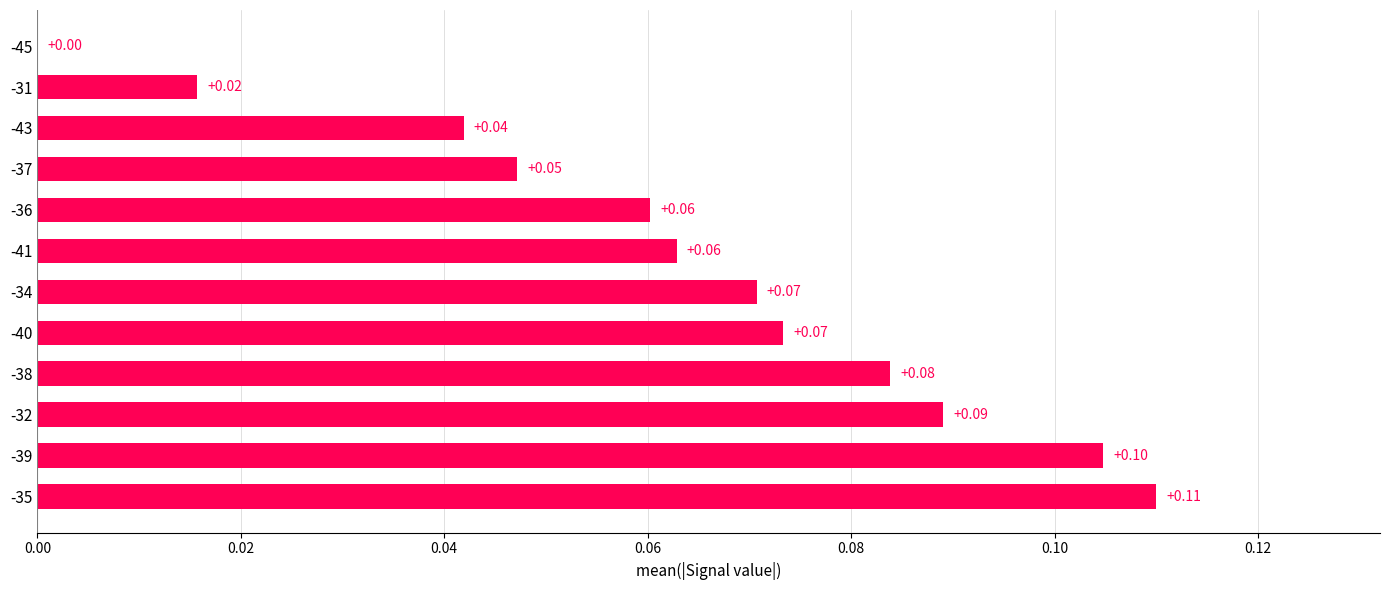

What is the sum of all values?

0.8